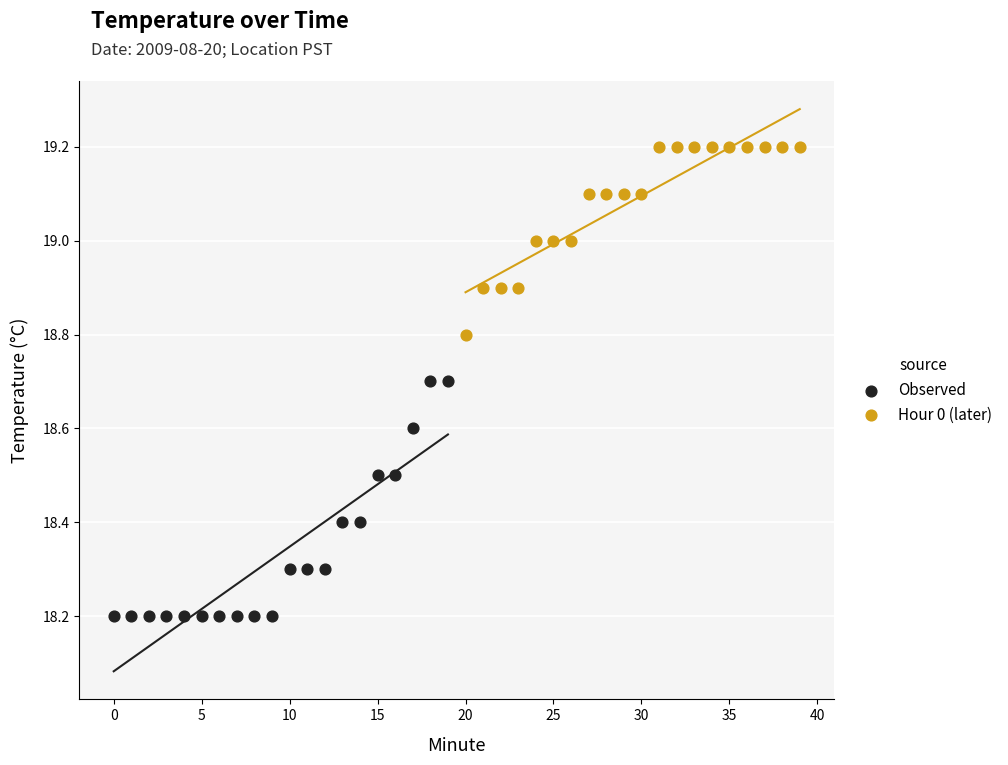

What are all the series names shown in the legend?

Observed, Hour 0 (later)